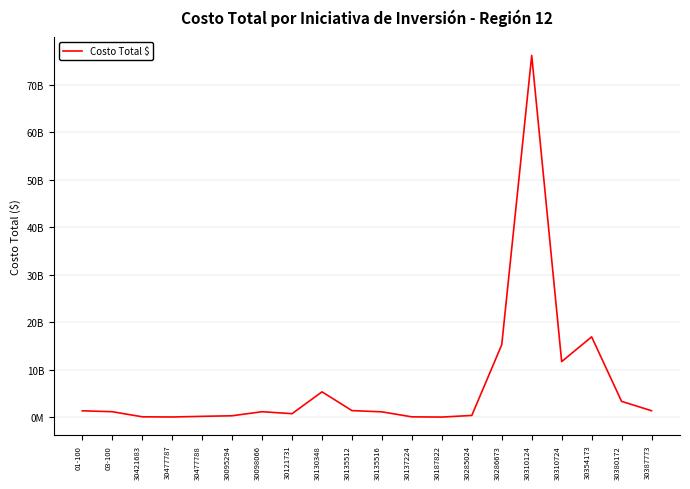

What is the smallest value displayed?

43750000